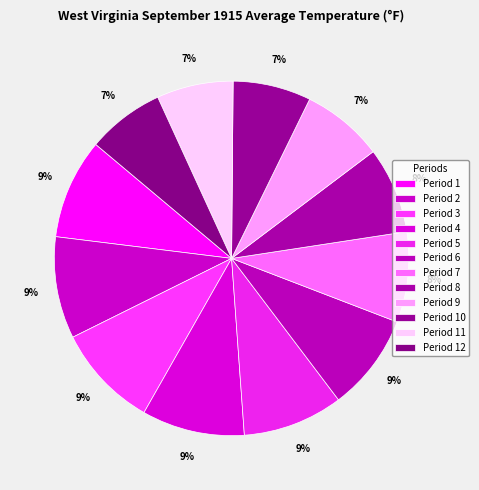

Which slice is the smallest?

Period 11